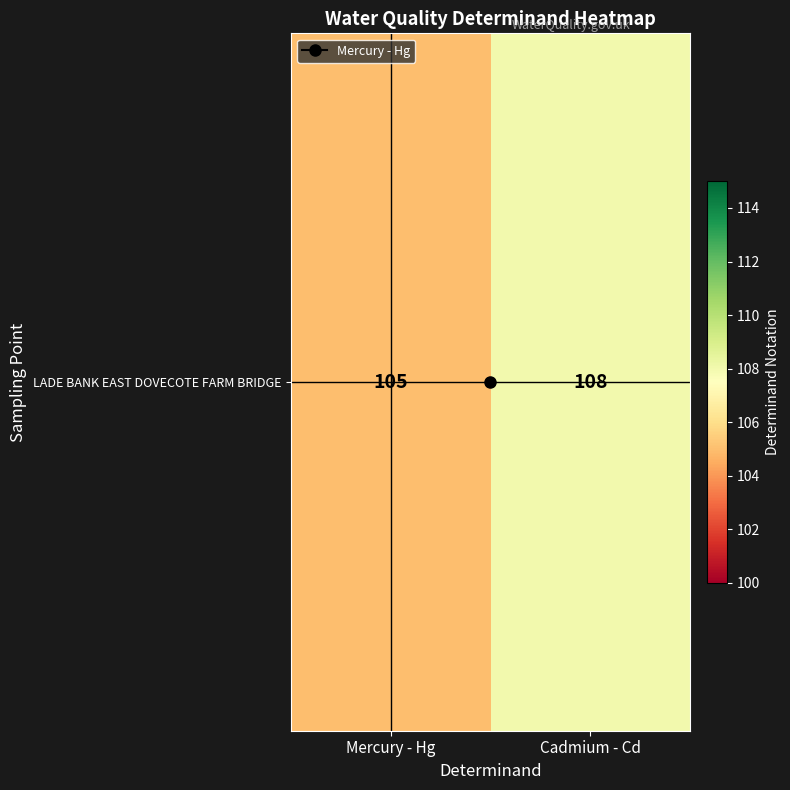

What is the greatest value displayed?

108